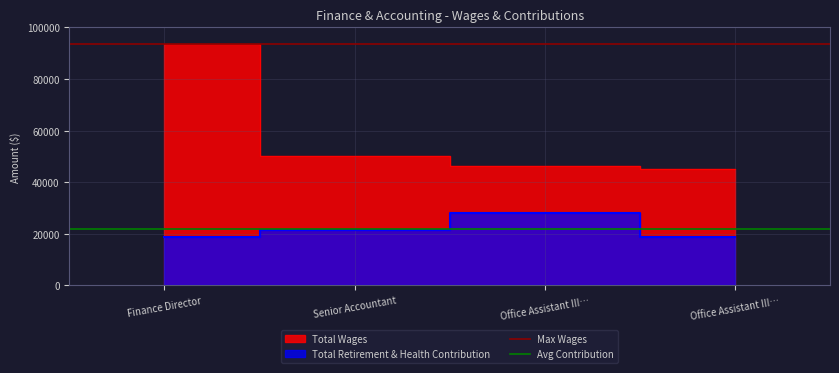

The Avg Contribution series shows 10944 at Senior Accountant. True or false?

False